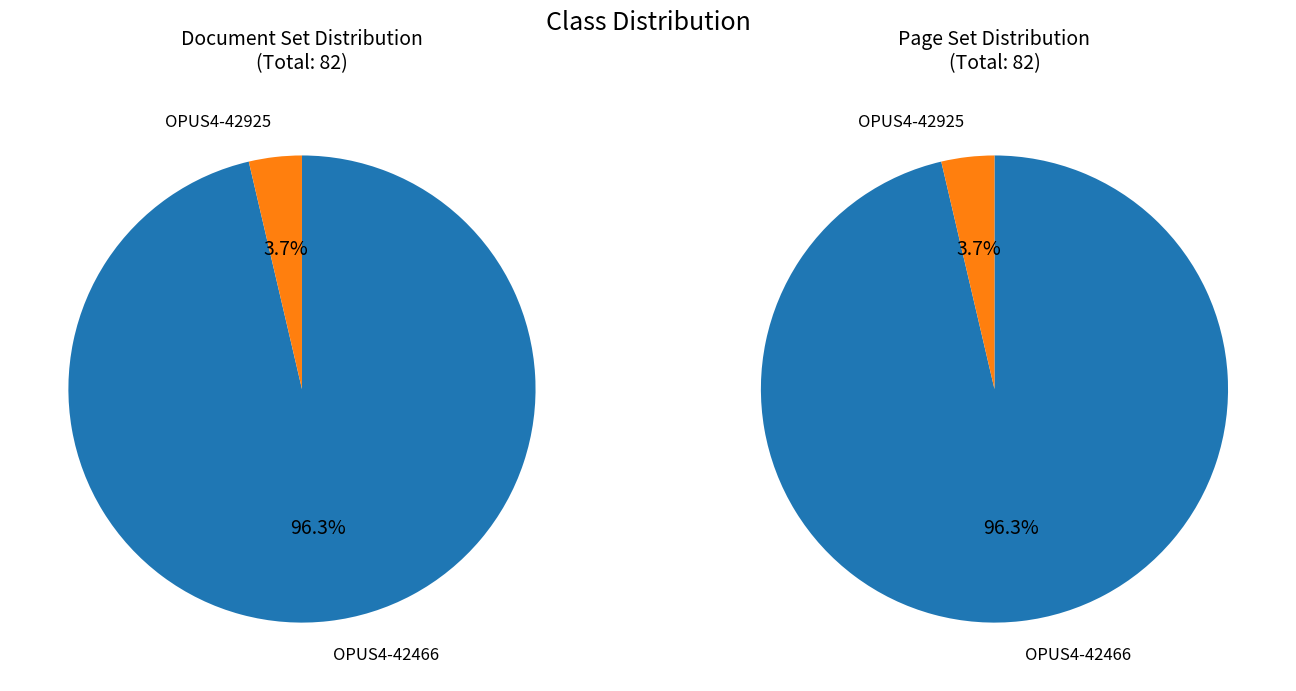

To the nearest percent, what is the combined percentage of OPUS4-42466 and OPUS4-42925?

100%